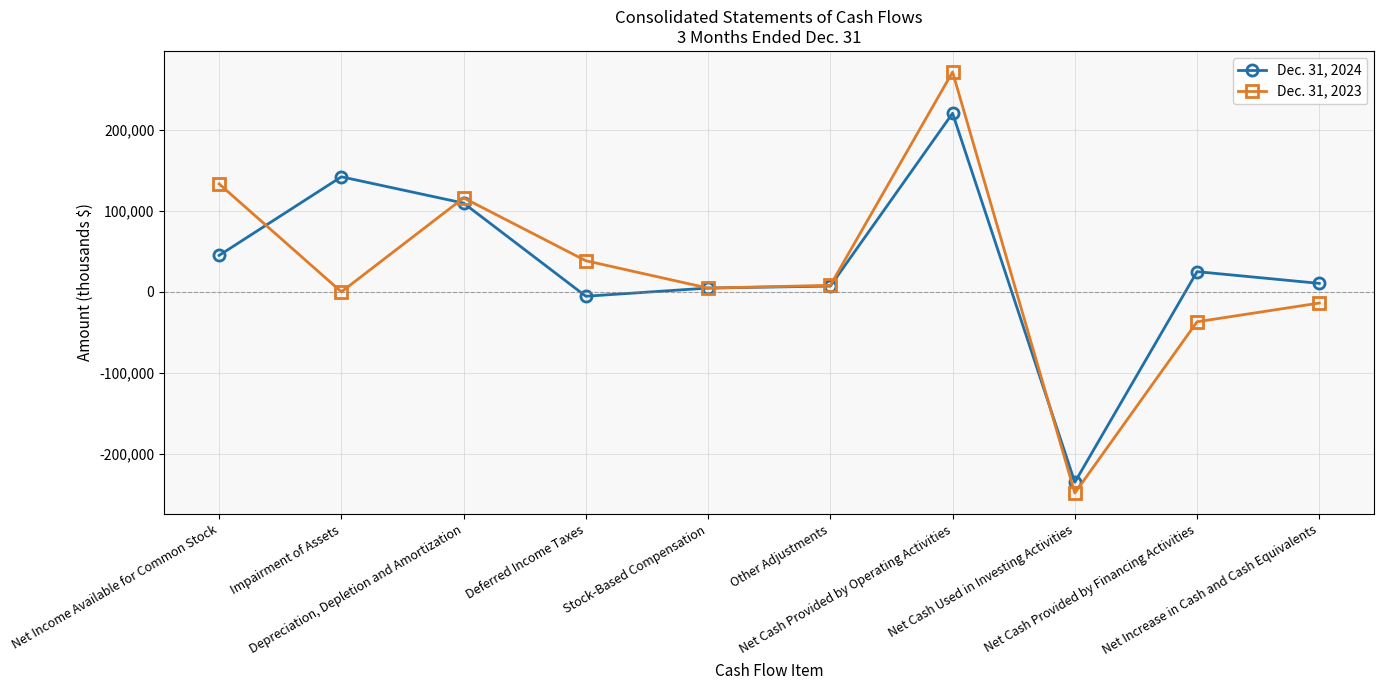

The Dec. 31, 2023 series shows 38362 at Deferred Income Taxes. True or false?

True